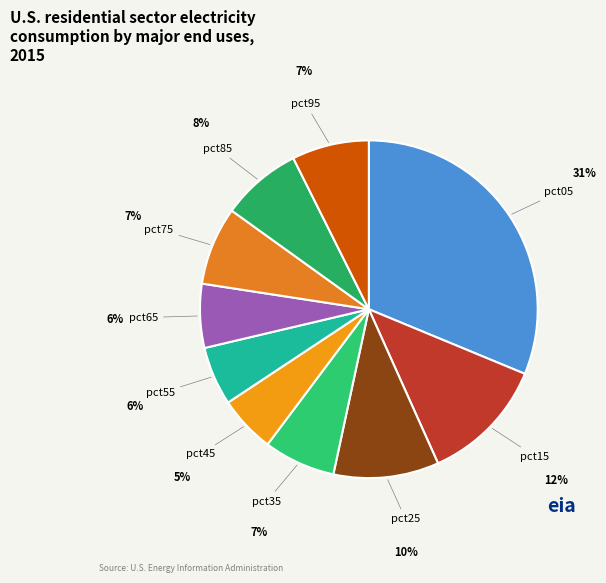

How many segments does this pie chart have?

10